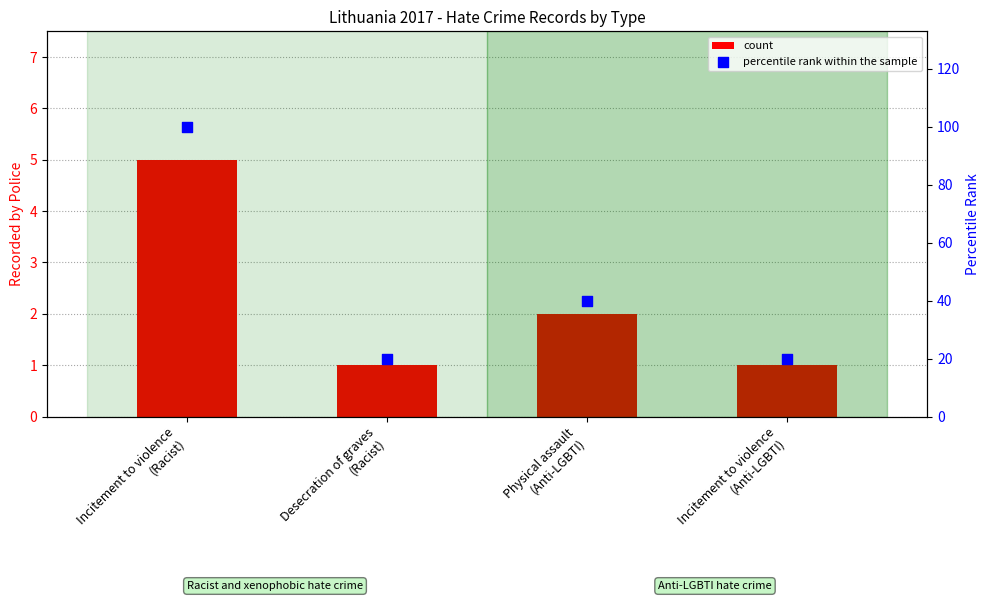

At how many categories does at least one series exceed 12?

4